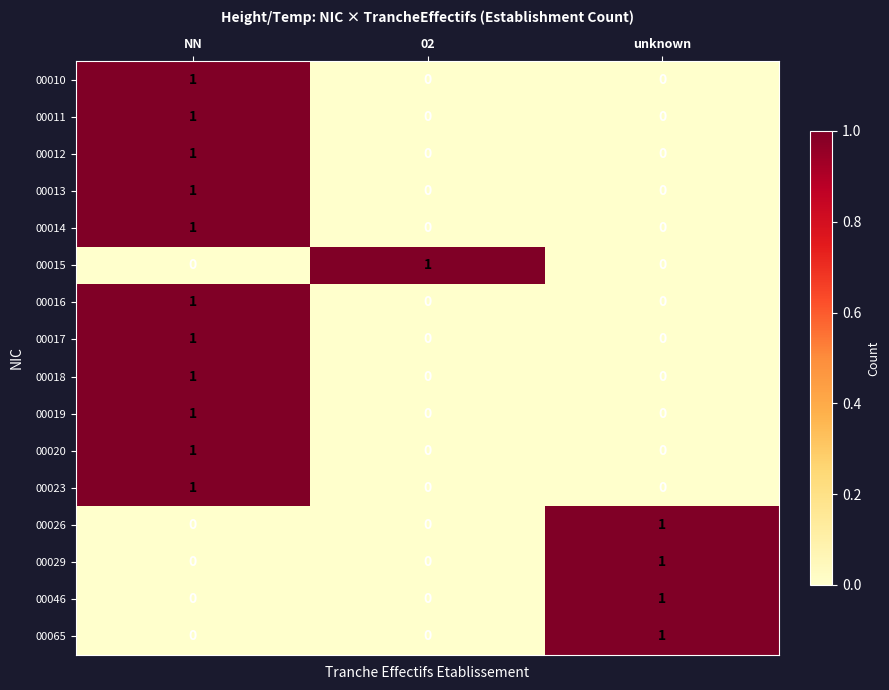

At which category is the sum across all series the highest?

NN